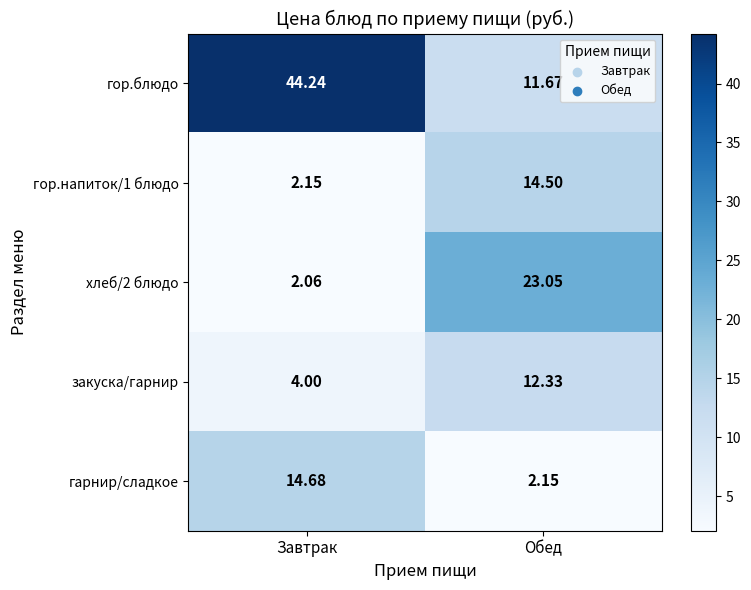

List the labels in order of гарнир/сладкое value, largest first.

Завтрак, Обед